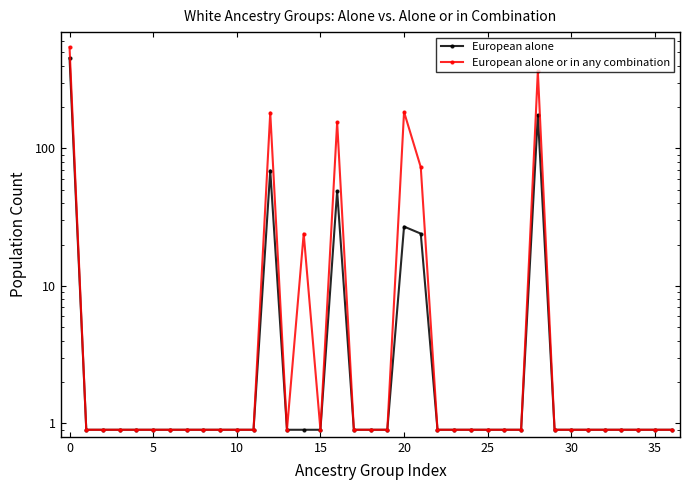

Does the chart display data point markers on the line(s)?

Yes